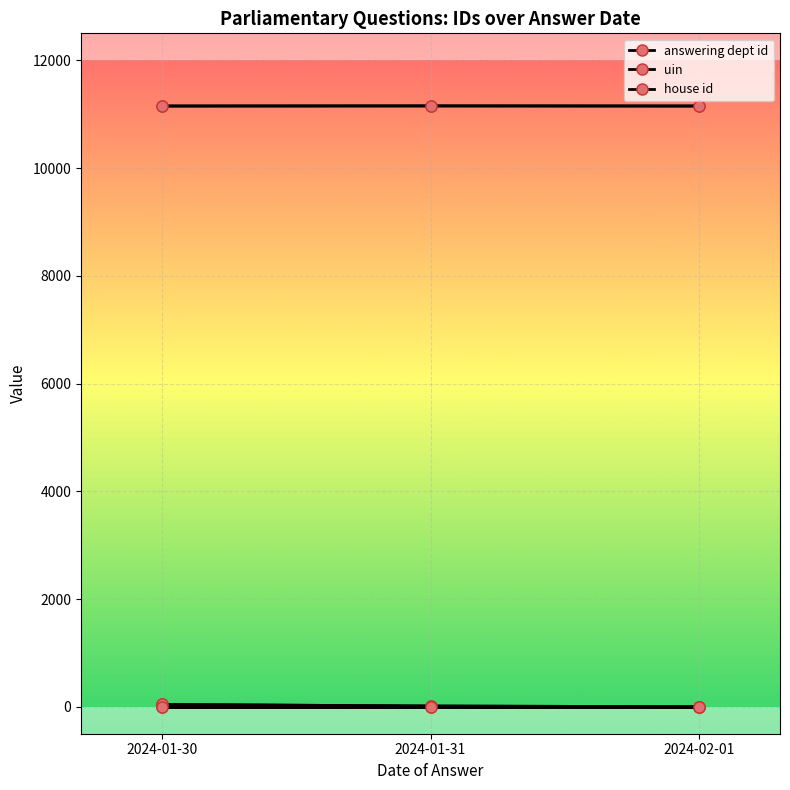

How many distinct data groups are displayed?

3